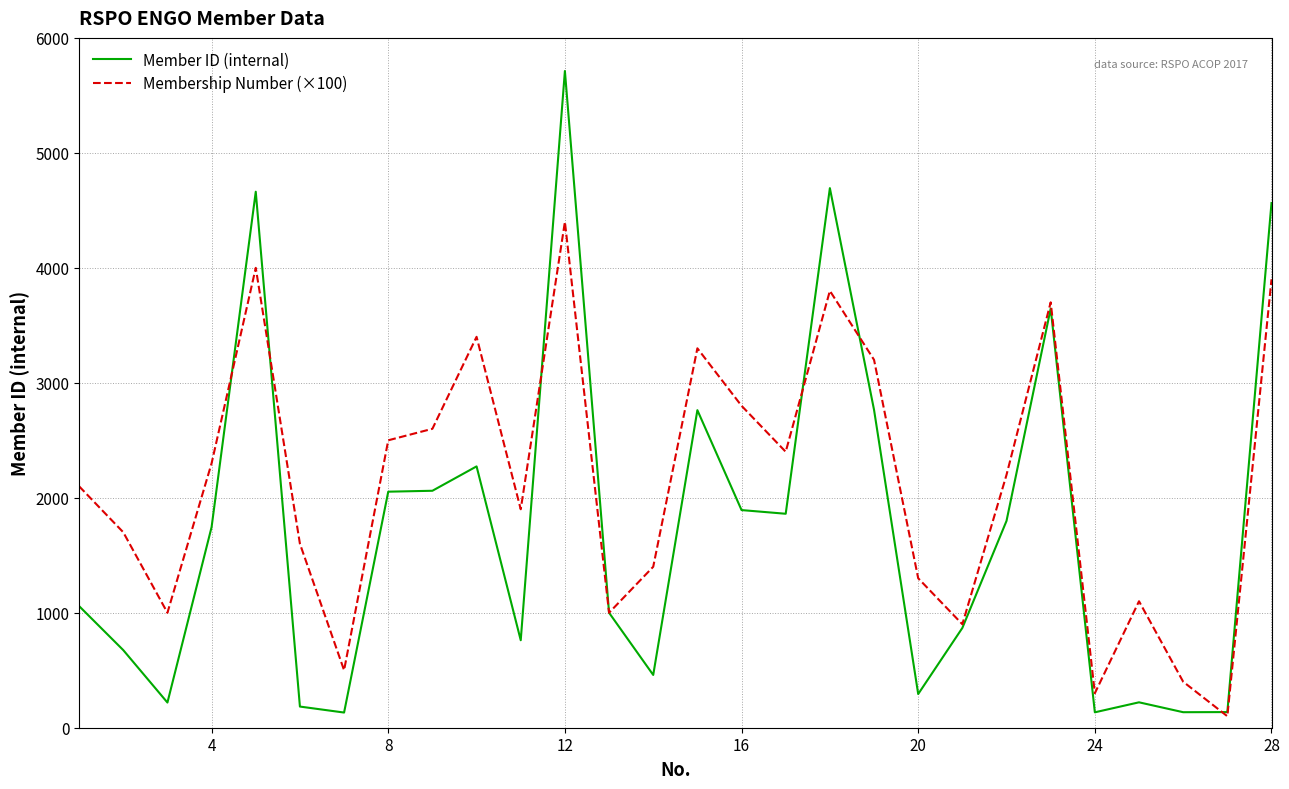

What is the average value of the Member ID (internal) series?

1742